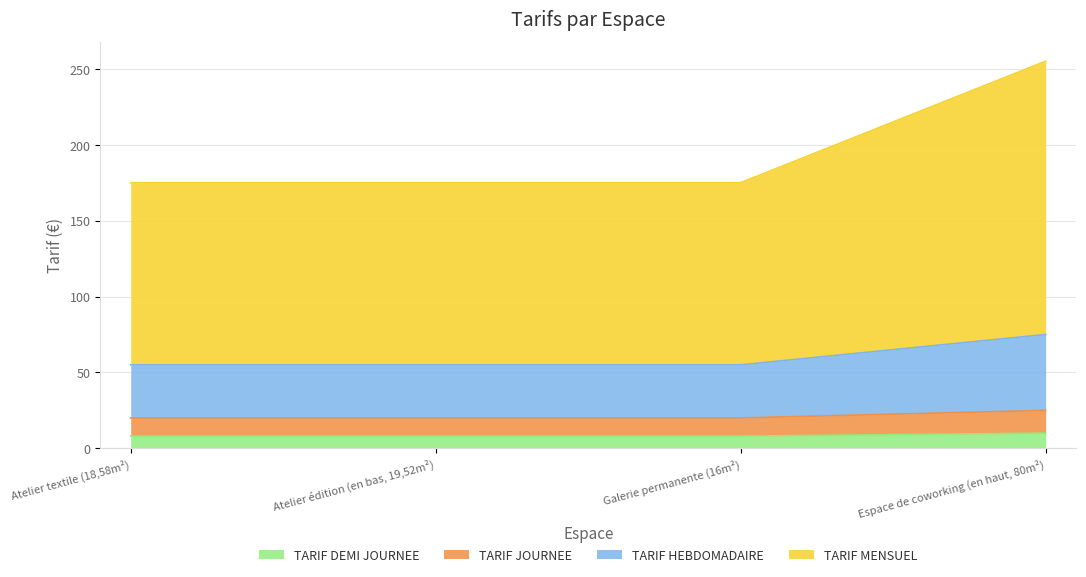

Which series changed the most between Atelier édition (en bas, 19,52m²) and Galerie permanente (16m²)?

TARIF DEMI JOURNEE